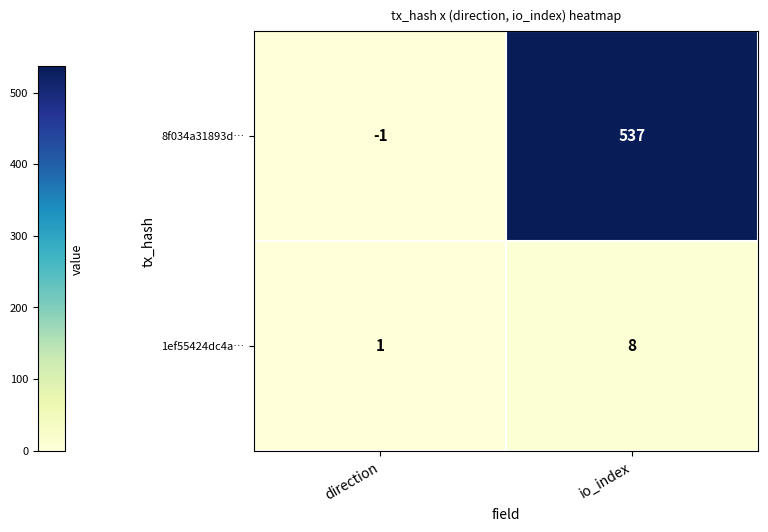

At which category does the chart reach its peak across all series?

io_index